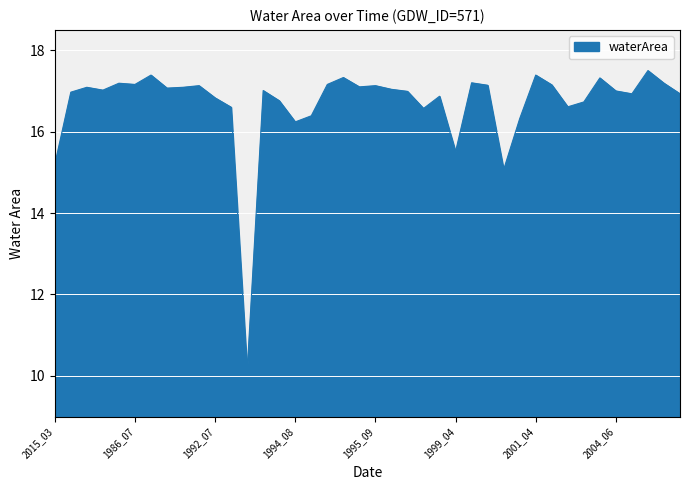

What is the maximum value shown in the chart?

17.5